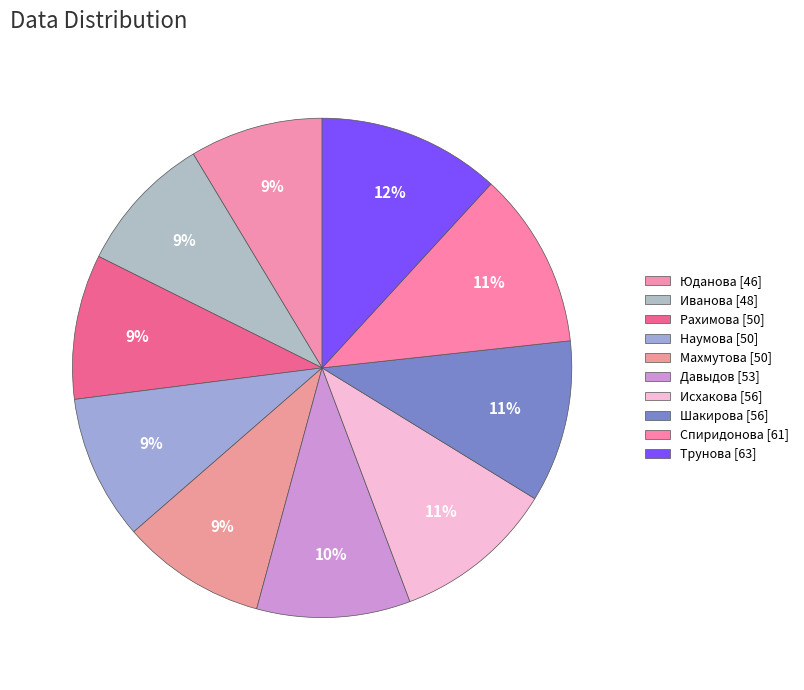

How many segments does this pie chart have?

10